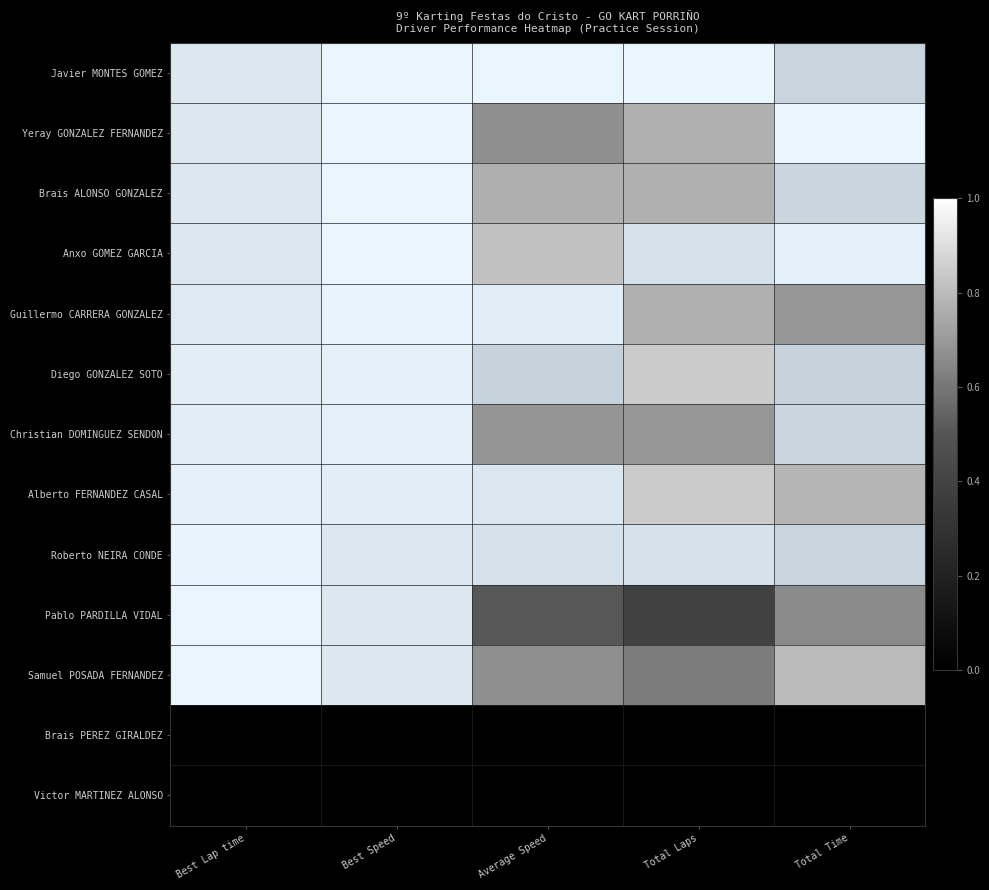

What value does the Javier MONTES GOMEZ series have at Average Speed?

1.0